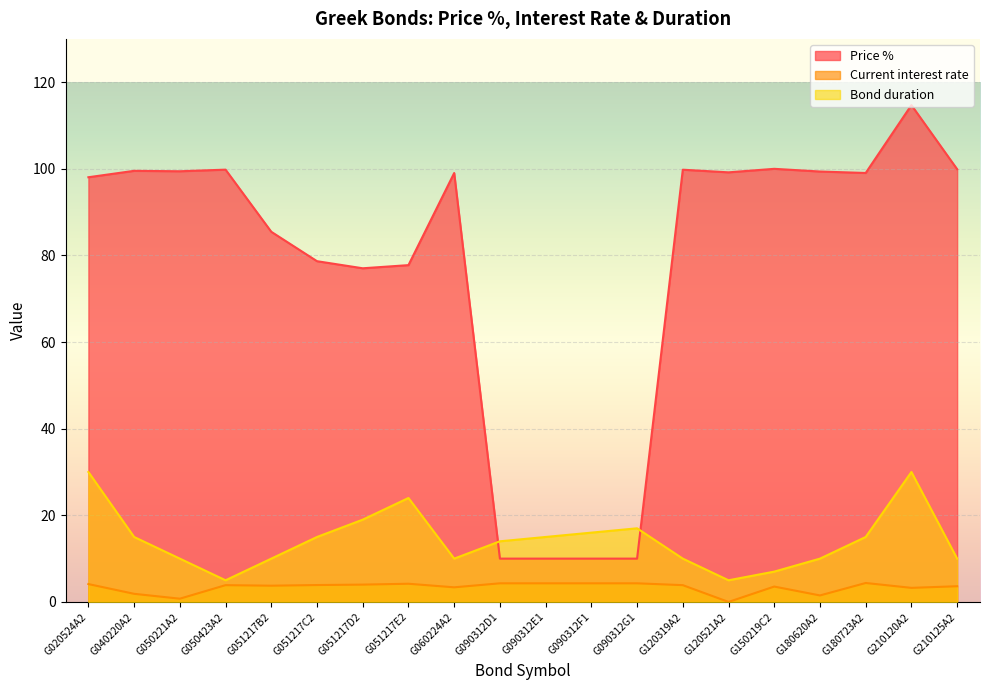

What is the average value of the Current interest rate series?

3.4